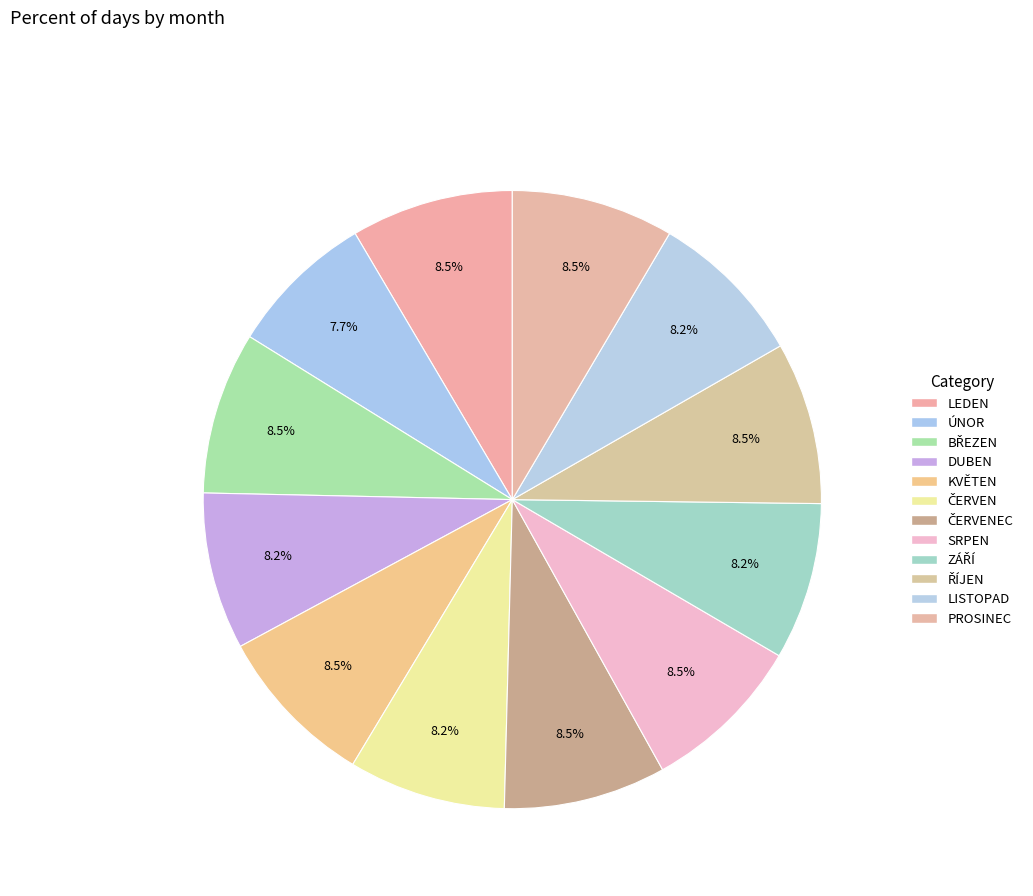

To the nearest percent, what is the difference between the largest and smallest slice percentages?

1%